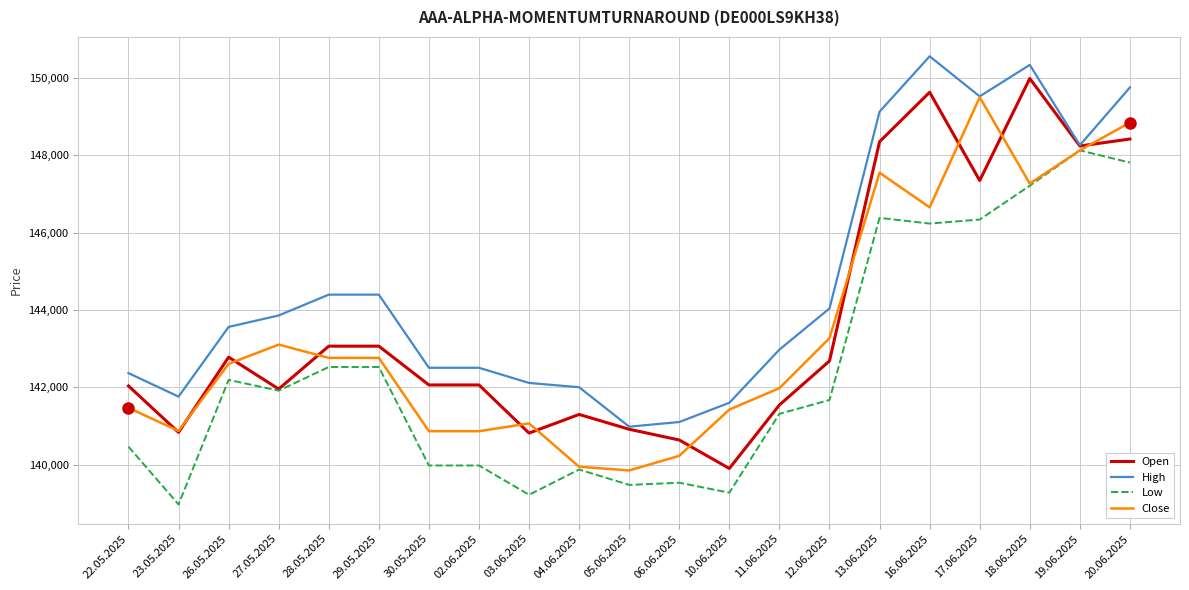

The Open series shows 142062 at 02.06.2025. True or false?

True